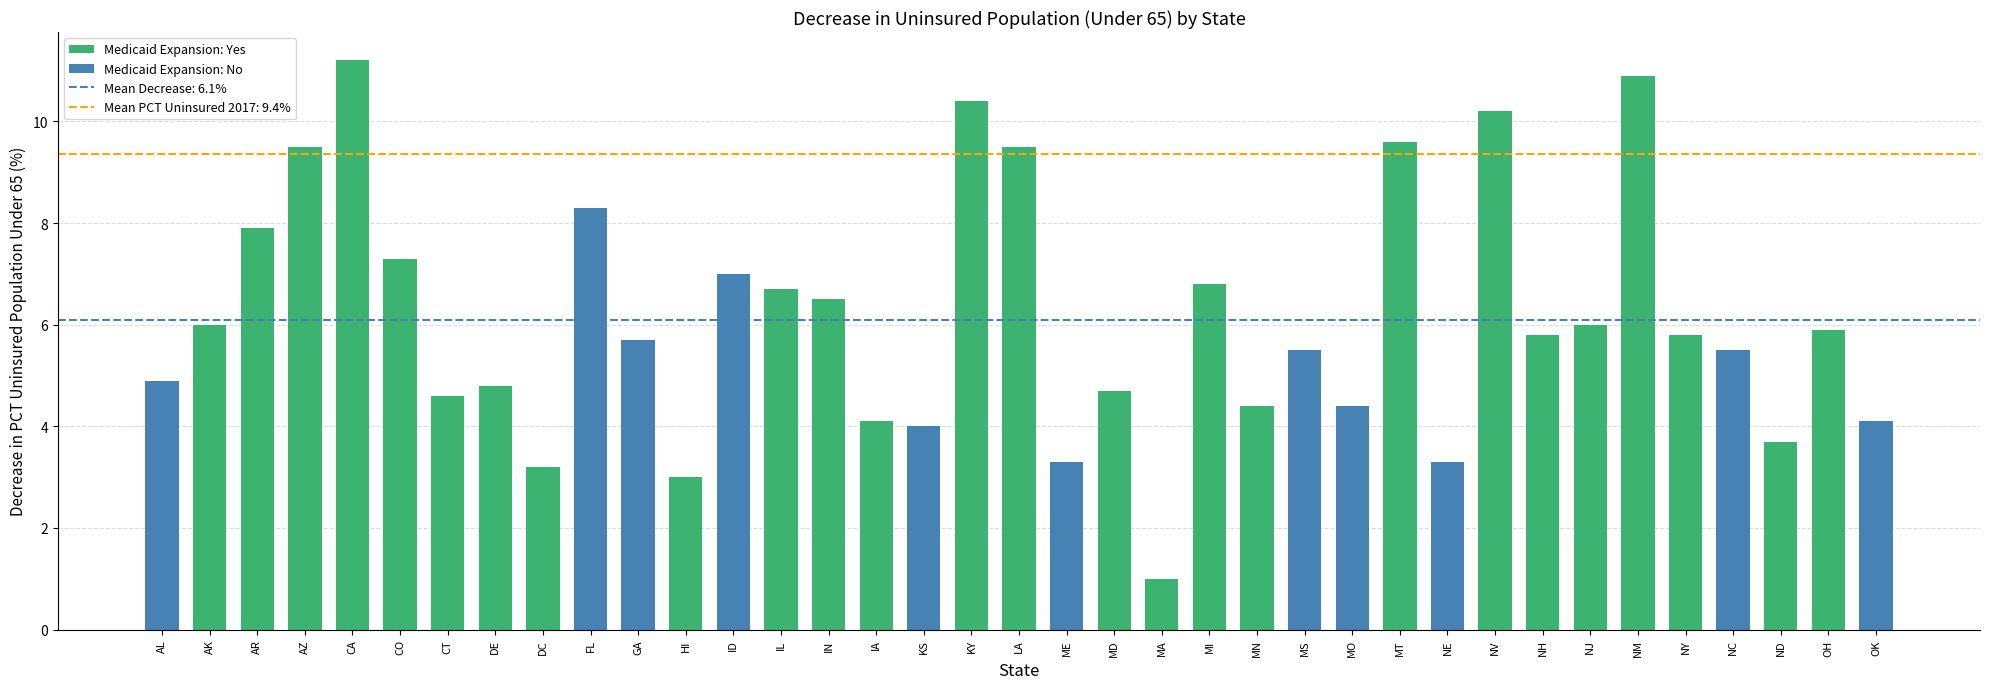

What is the label of the 18th bar from the left?

KY